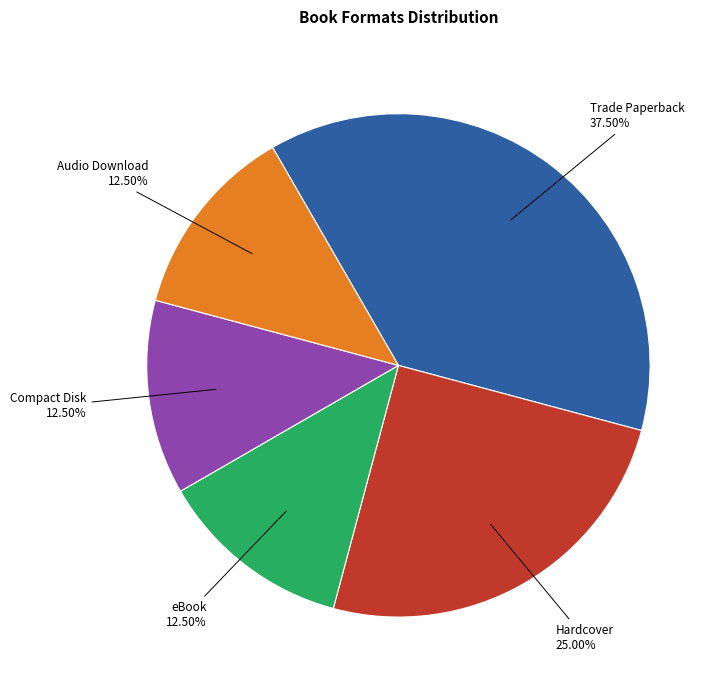

Does Trade Paperback account for over 50% of the chart?

No